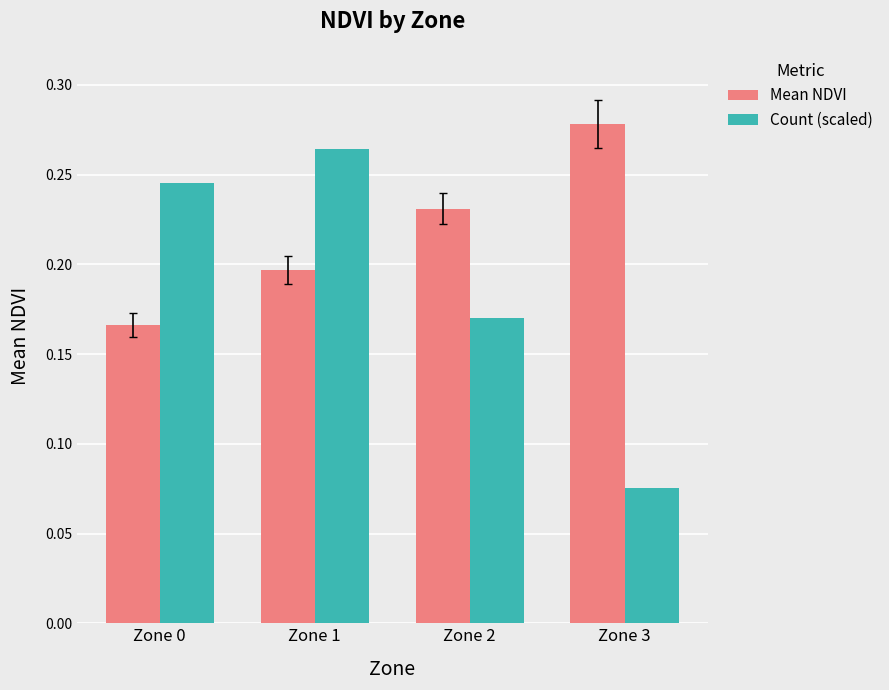

Does the chart contain any negative values?

No